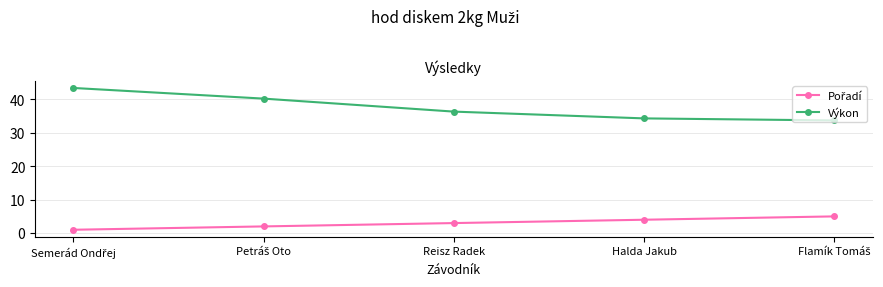

The value of Výkon at Halda Jakub is 12.3. True or false?

False